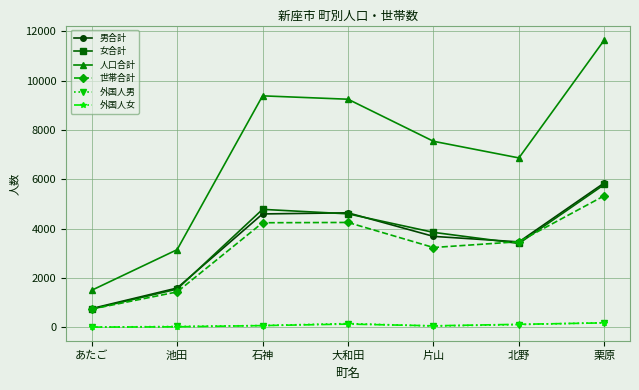

How many data points does each series have?

7